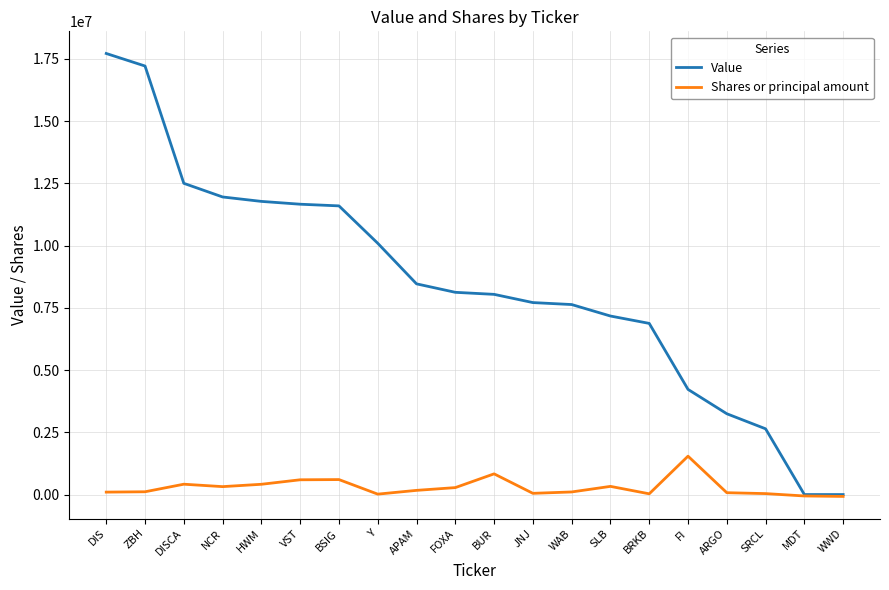

Rank the series by their average value, from lowest to highest.

Shares or principal amount, Value